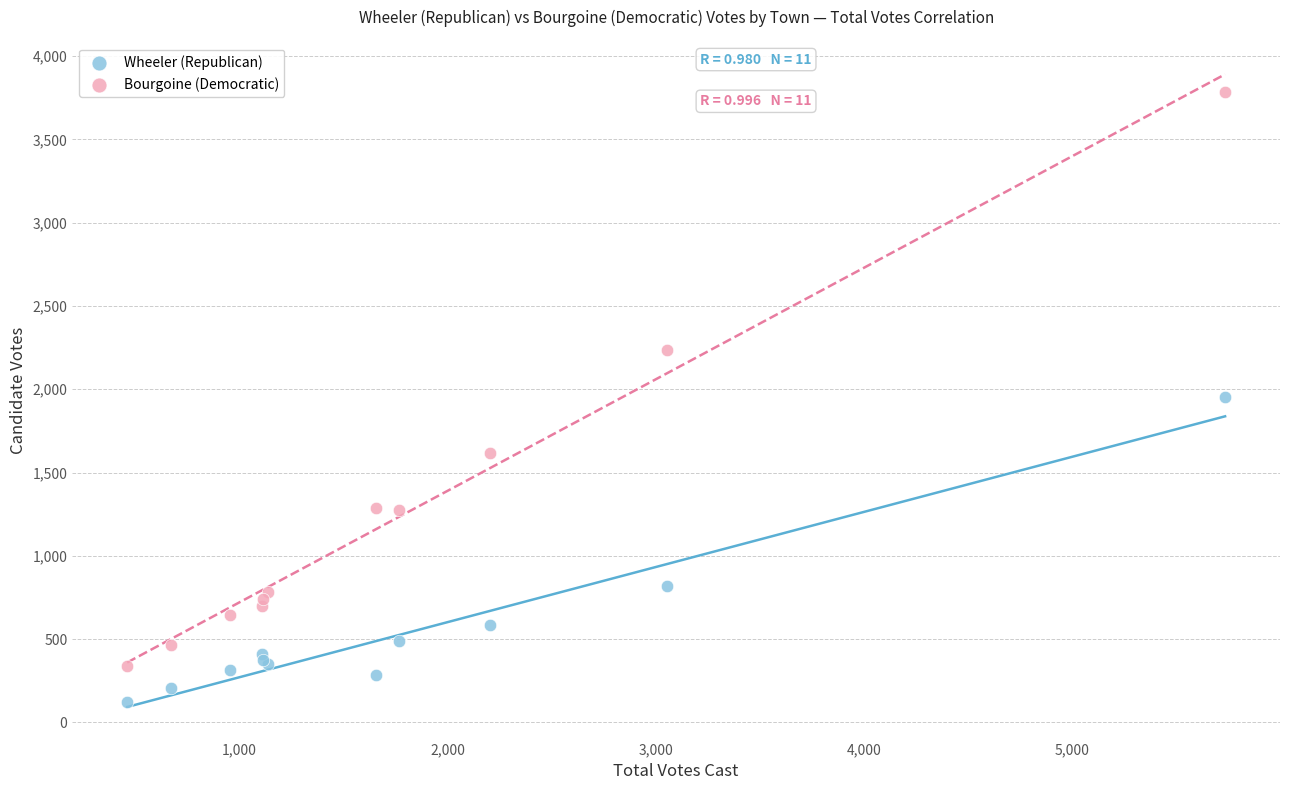

In the Bourgoine (Democratic) series, what Y value is closest to 2060?

2233